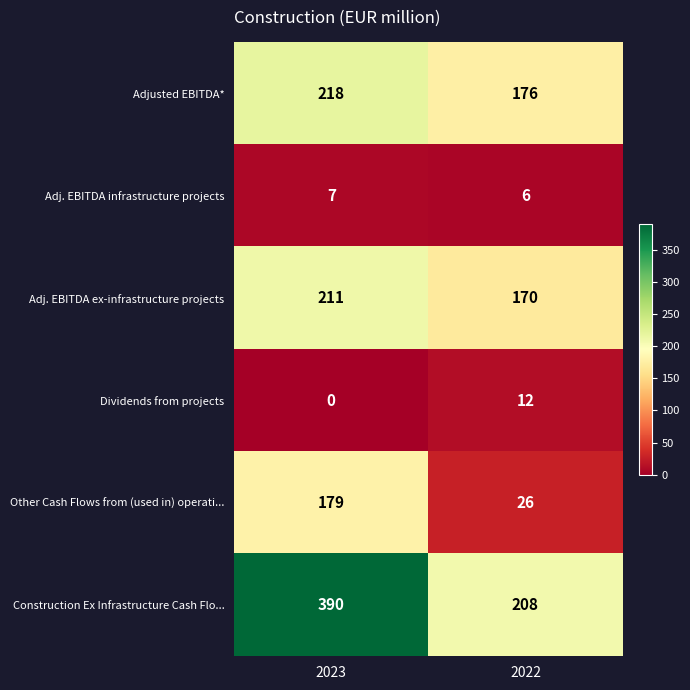

Count the number of categories in the chart.

2